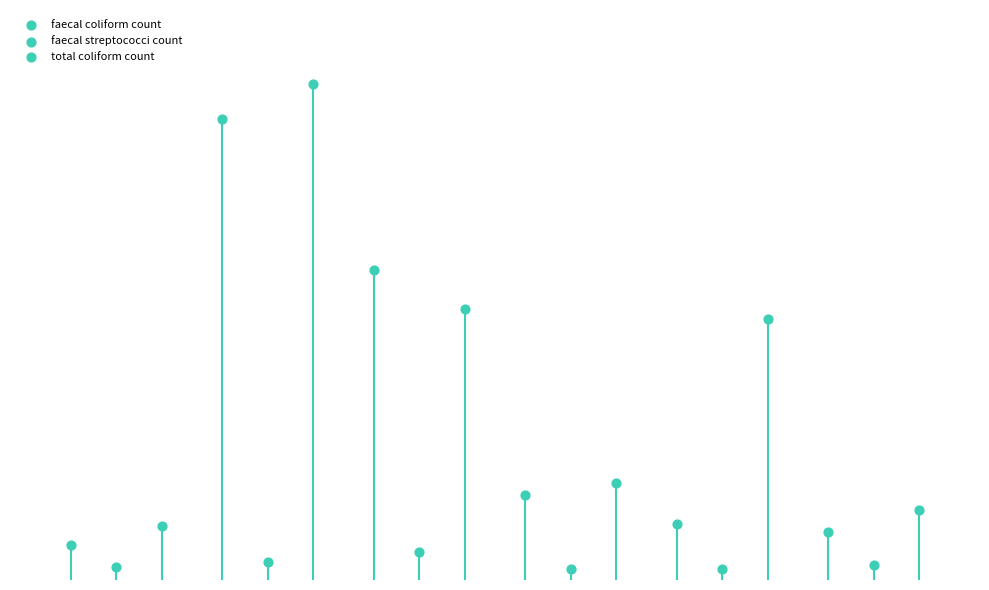

What are all the series names shown in the legend?

faecal coliform count, faecal streptococci count, total coliform count